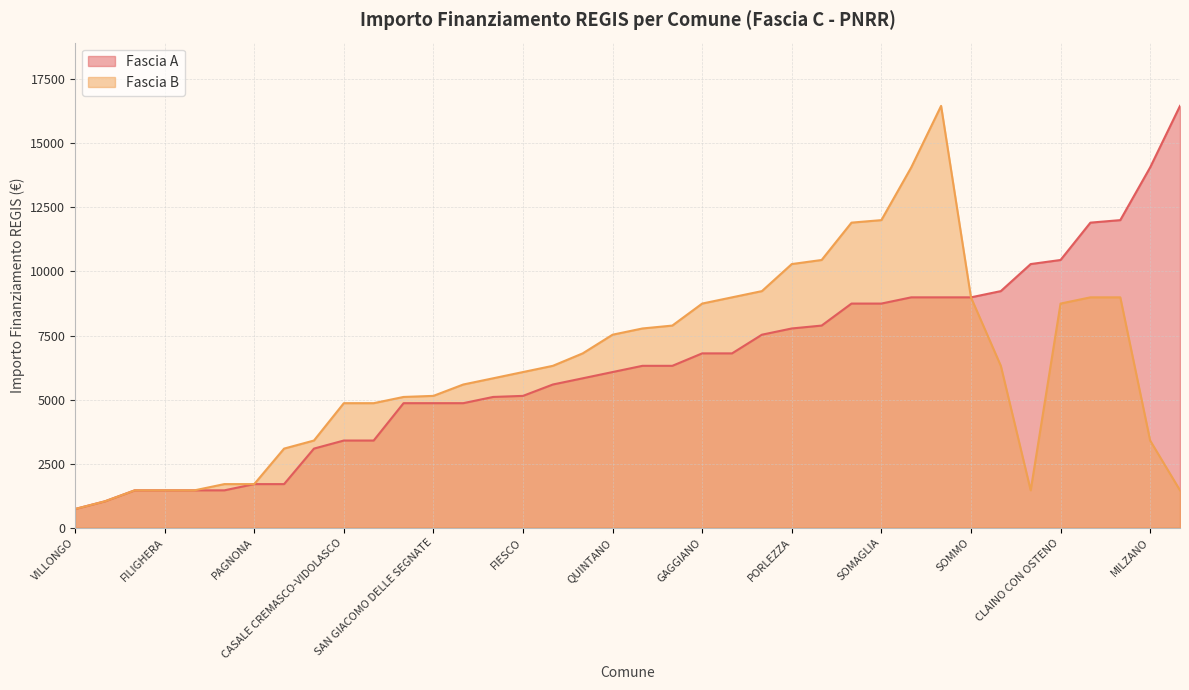

What is the difference between the highest and lowest values at PORLEZZA?

2514